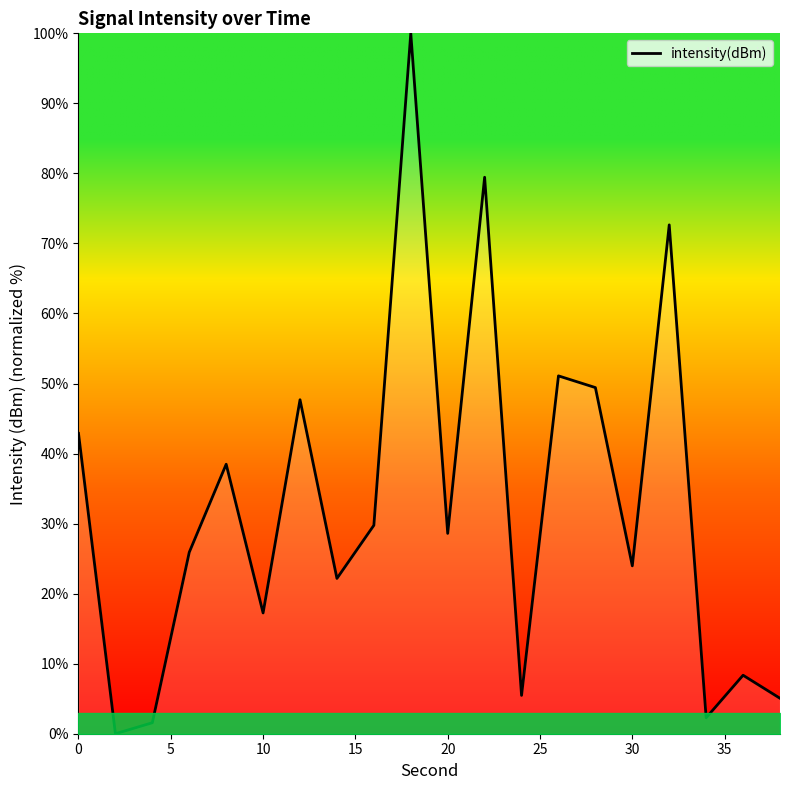

What is the difference between the maximum and minimum values?

100.0